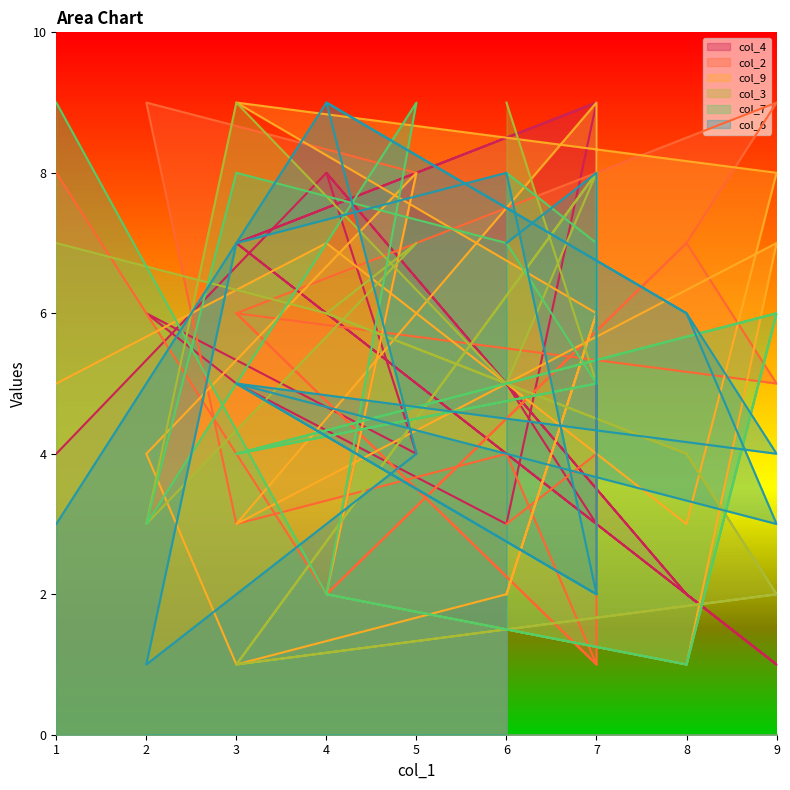

Which series has the largest total across all categories?

col_6